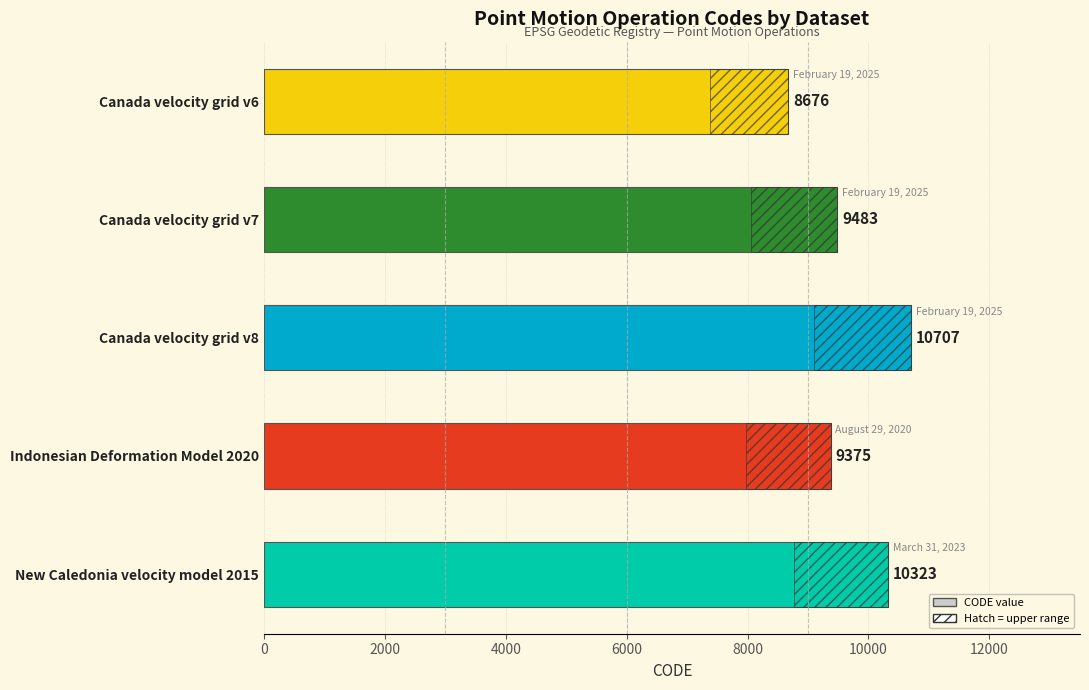

What is the difference between the second highest and second lowest values?

948